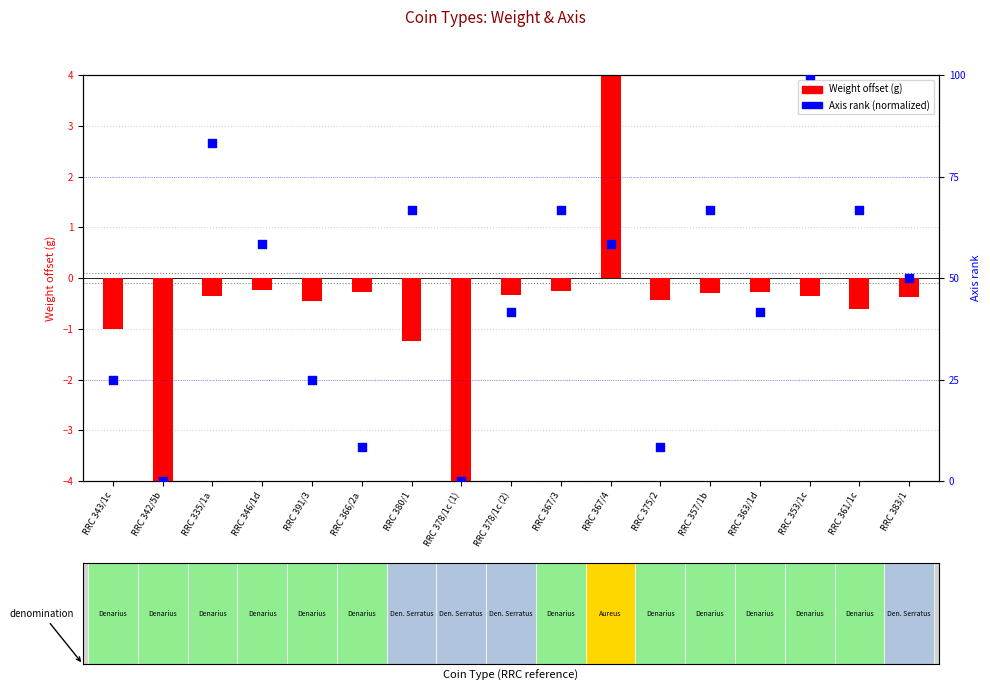

Which series reaches the minimum Y coordinate?

Weight offset (g)